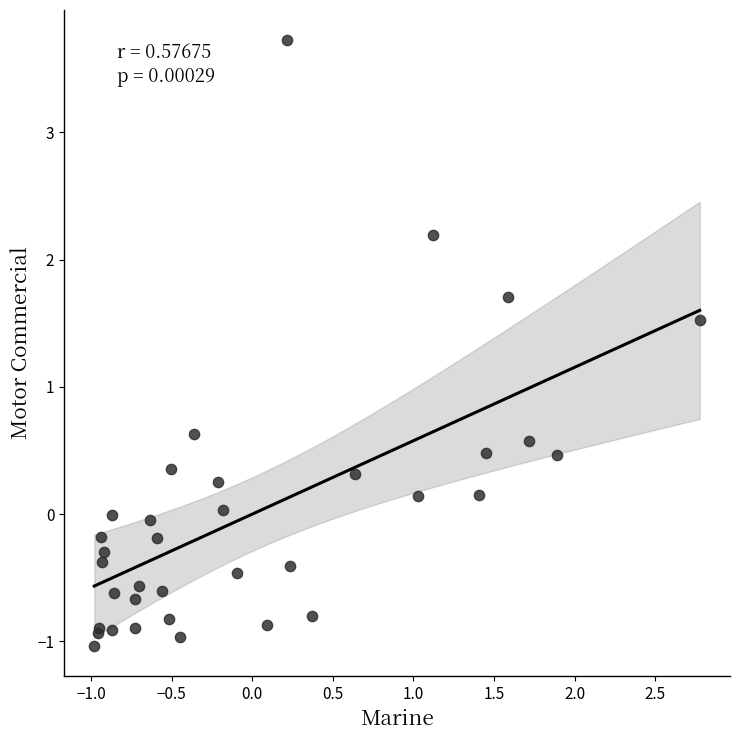

What Y value in the scatter plot is closest to 1?

0.6